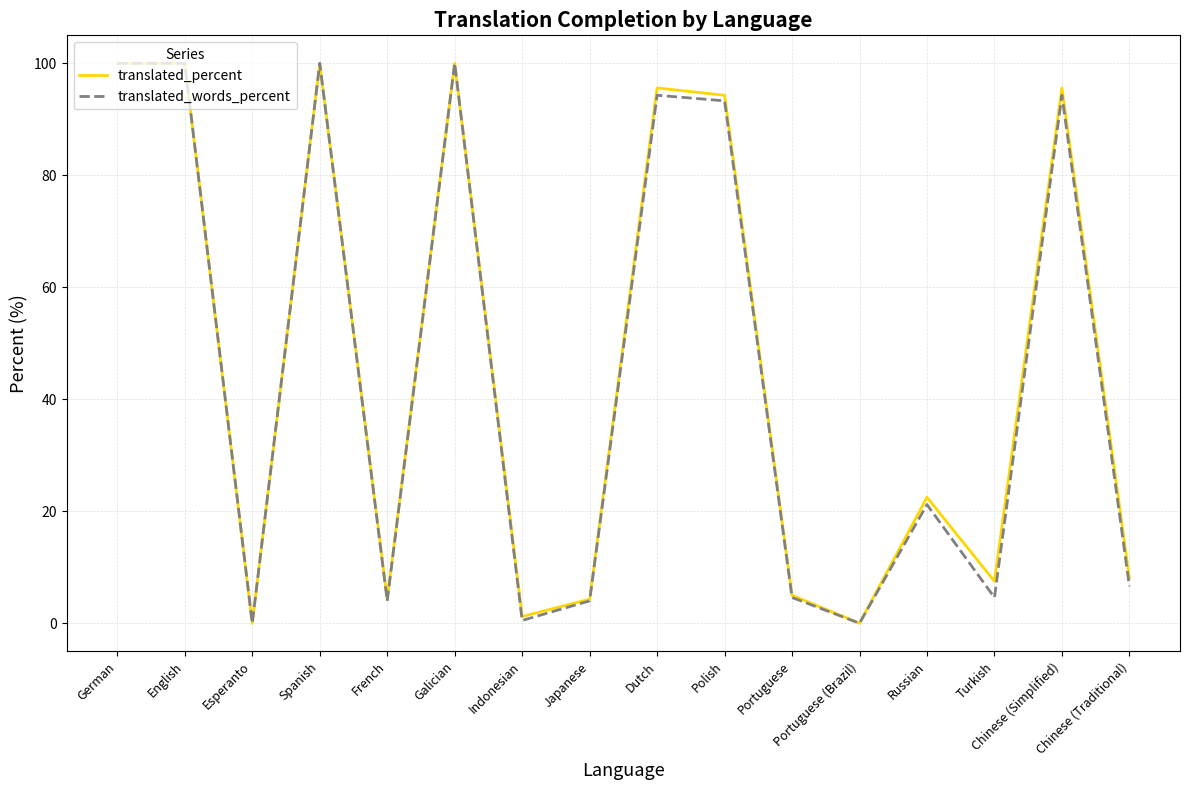

At which label does translated_percent first exceed 22?

German